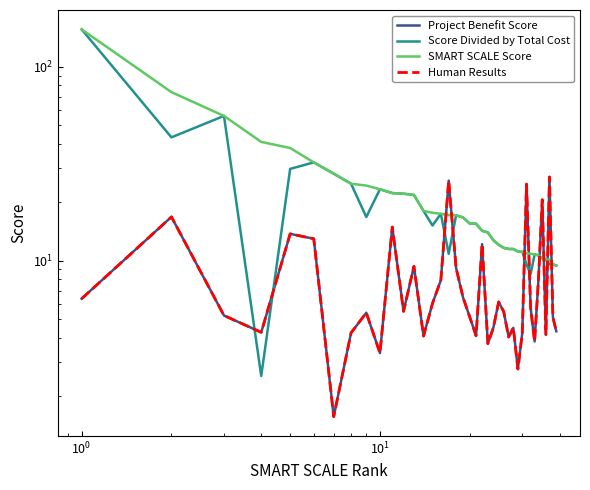

List the series in order of their peak value, lowest first.

Project Benefit Score, Human Results, Score Divided by Total Cost, SMART SCALE Score